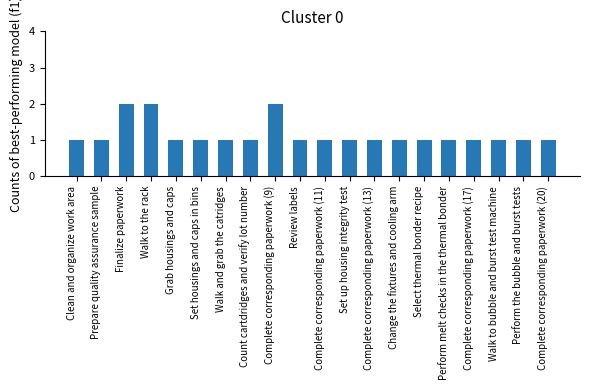

What is the value of the 11th bar from the left?

1